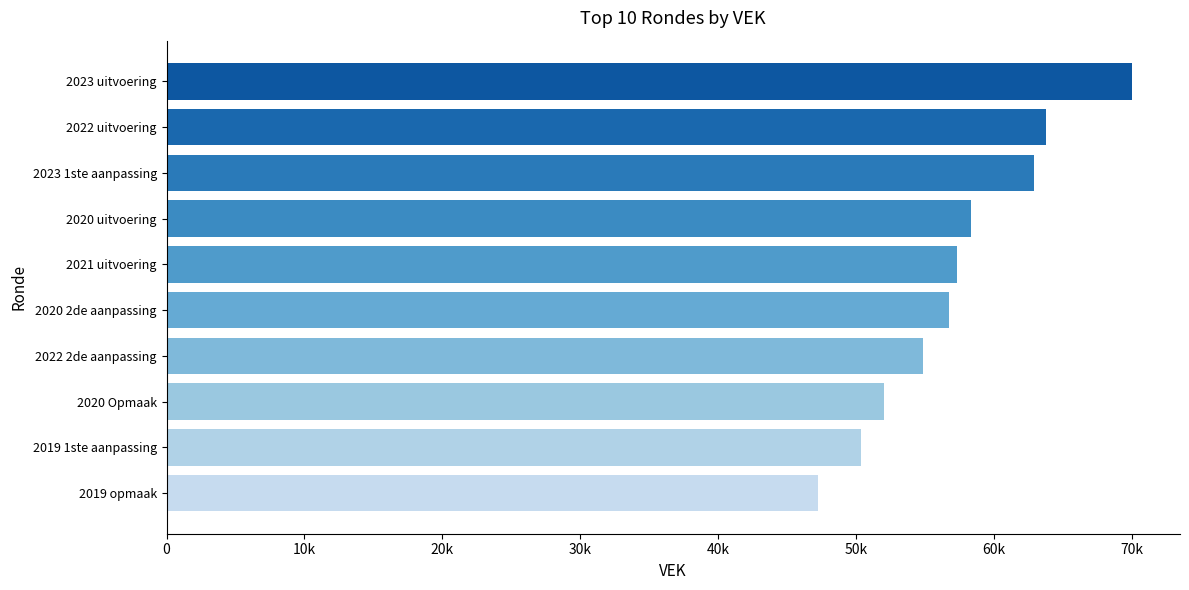

Are the bars grouped side by side (vs. stacked)?

No